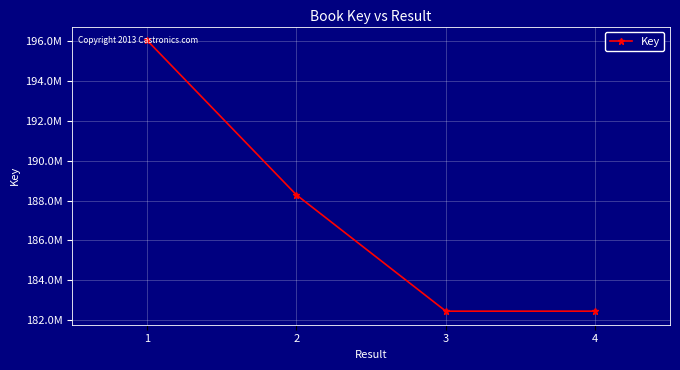

Does the chart display data point markers on the line(s)?

Yes